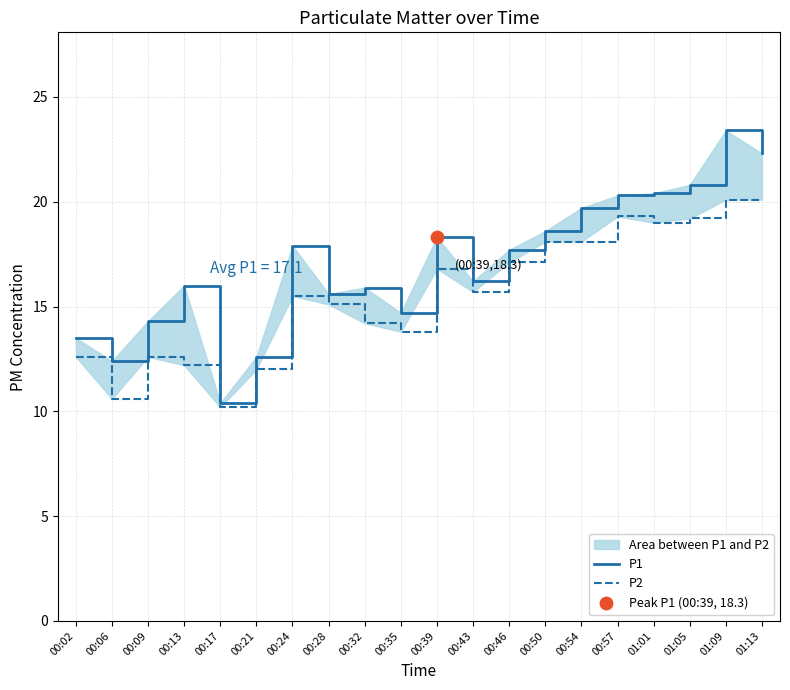

Which series has the largest Y range (max minus min)?

P1